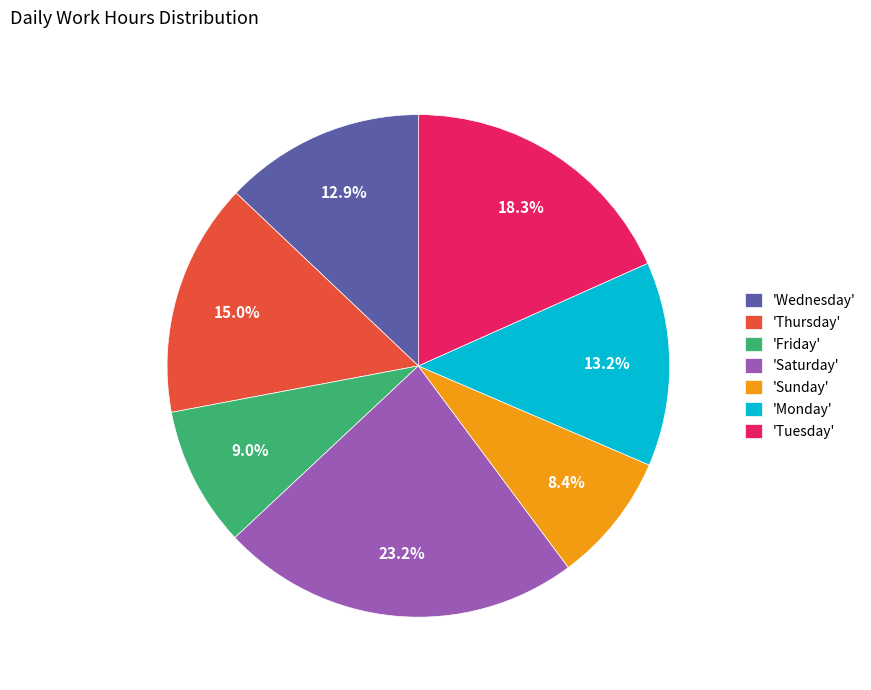

Is there any slice that represents more than half of the pie?

No